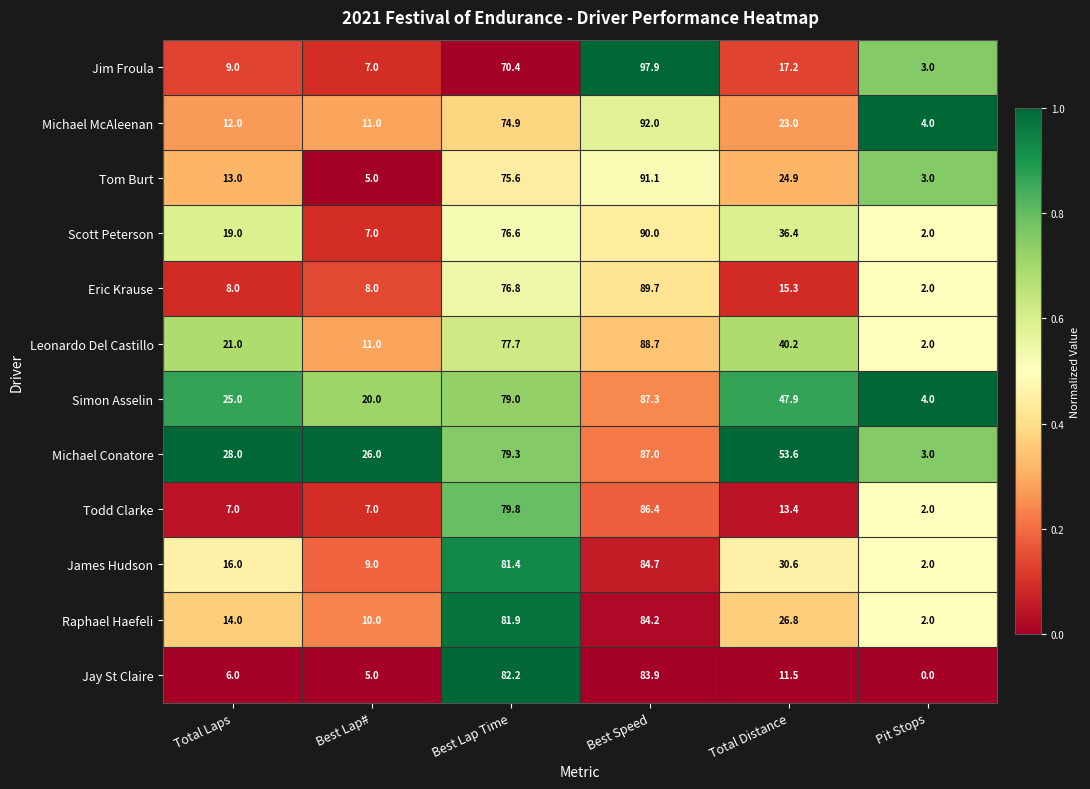

Rank the series by their maximum value, from lowest to highest.

Jay St Claire, Raphael Haefeli, James Hudson, Todd Clarke, Michael Conatore, Simon Asselin, Leonardo Del Castillo, Eric Krause, Scott Peterson, Tom Burt, Michael McAleenan, Jim Froula